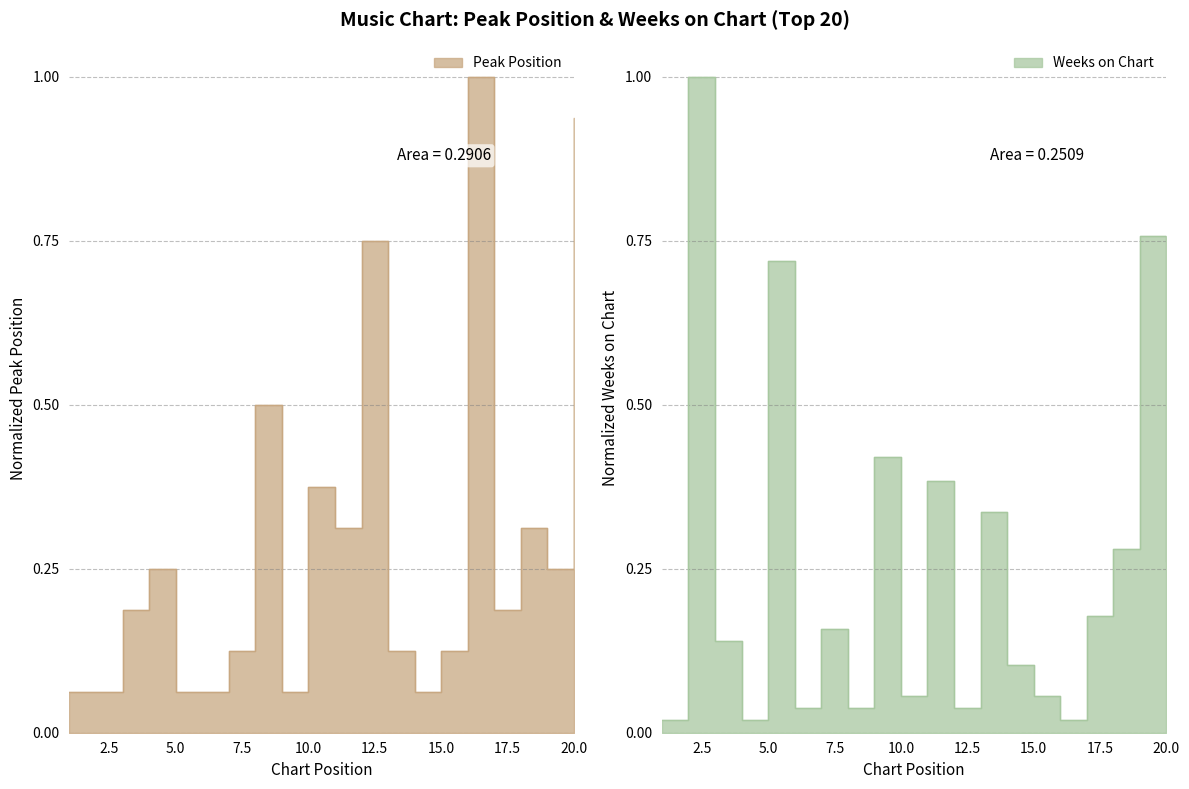

What is the sum of the Weeks on Chart values at 11 and 5?

1.1